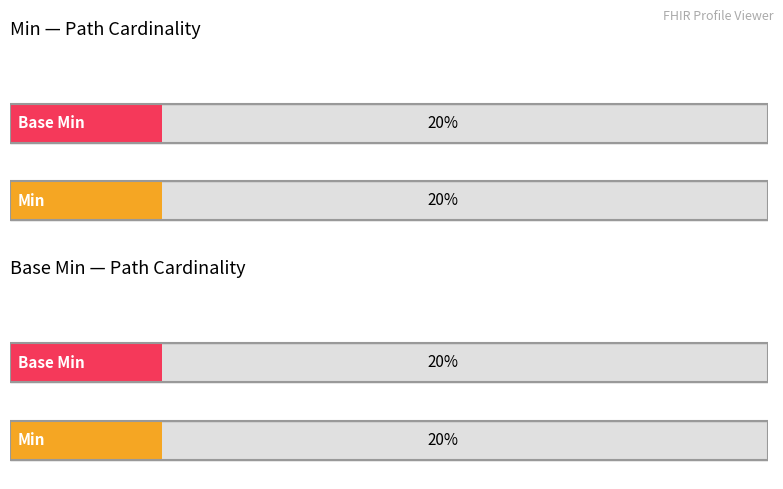

Which series has the largest range (max minus min)?

Min